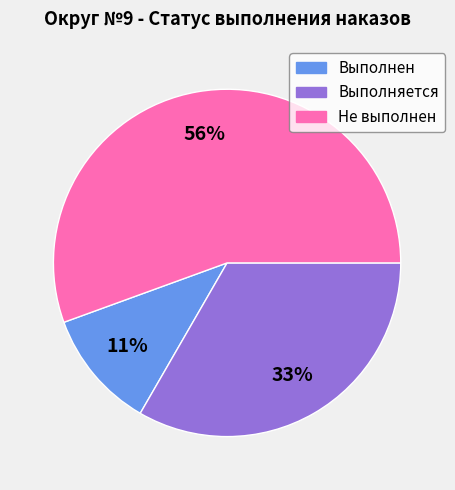

What is the majority slice?

Не выполнен